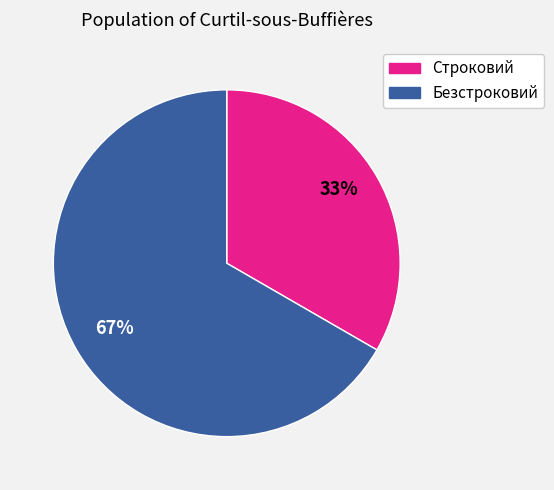

Is there a majority slice in this chart?

Yes